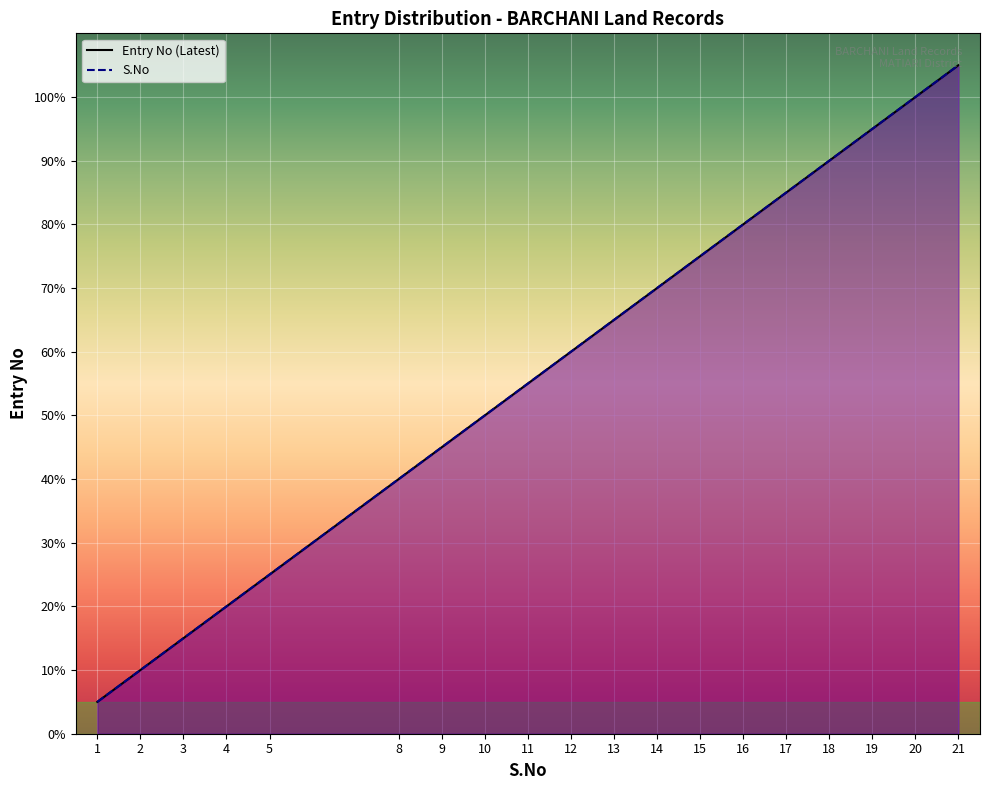

What is the highest value of the S.No series?

21